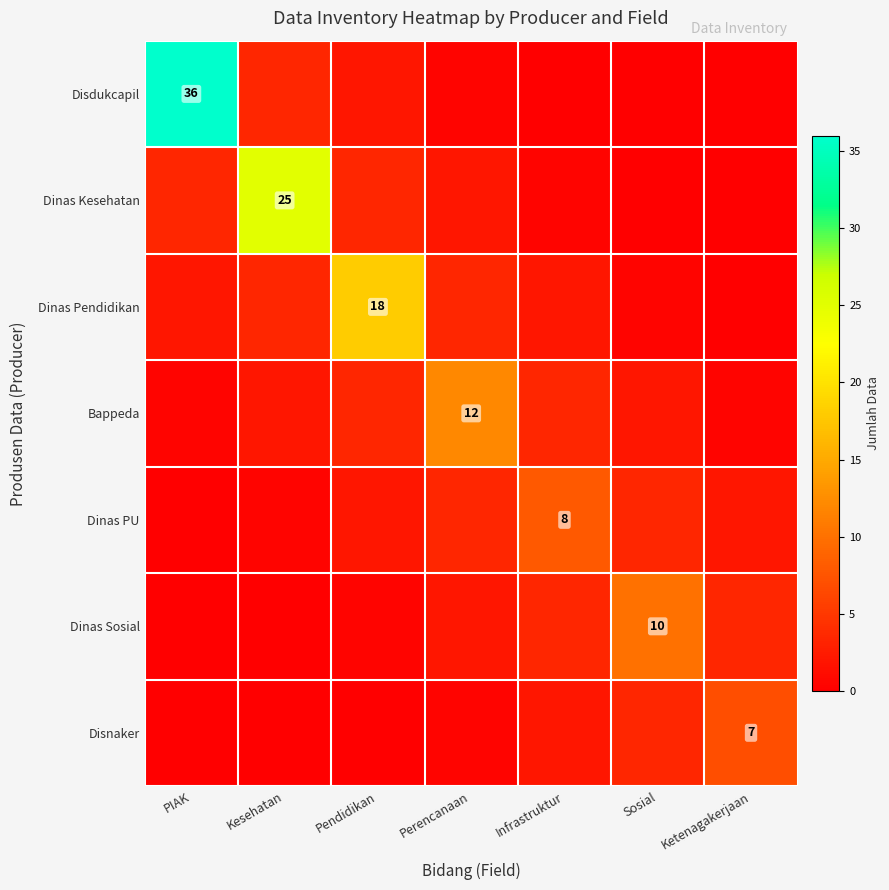

The Disdukcapil series shows 0.0 at Infrastruktur. True or false?

True